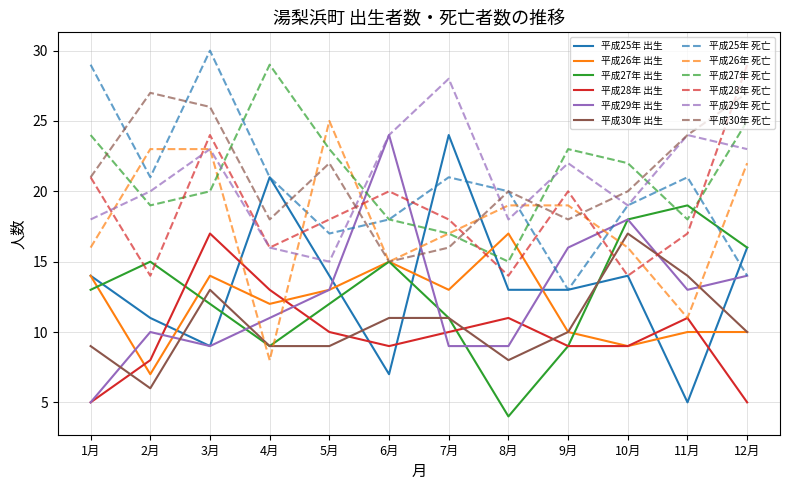

What position from the right is 1月?

12